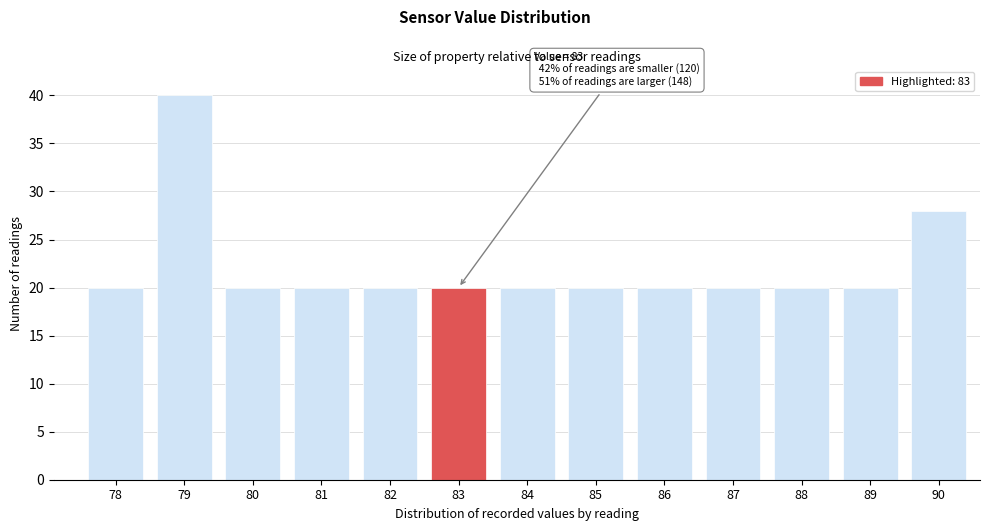

Reading left to right, list all the values displayed in this chart.

20	40	20	20	20	20	20	20	20	20	20	20	28